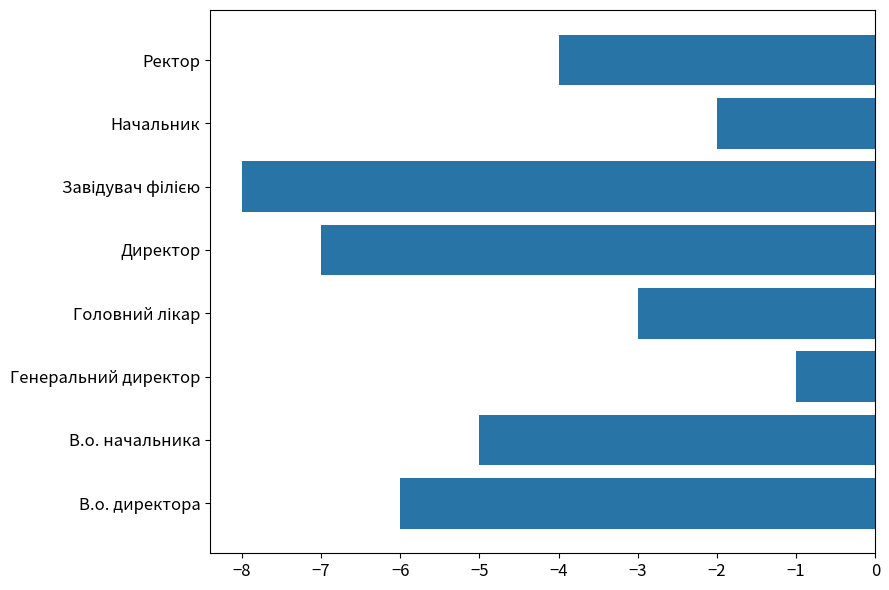

At which category does the chart reach its peak across all series?

Генеральний директор